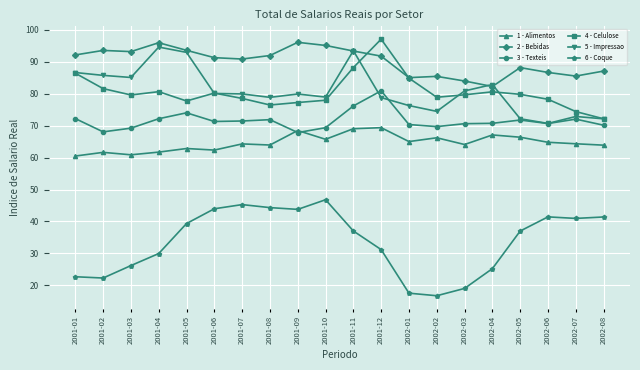

What are all the series names shown in the legend?

1 - Alimentos, 2 - Bebidas, 3 - Texteis, 4 - Celulose, 5 - Impressao, 6 - Coque